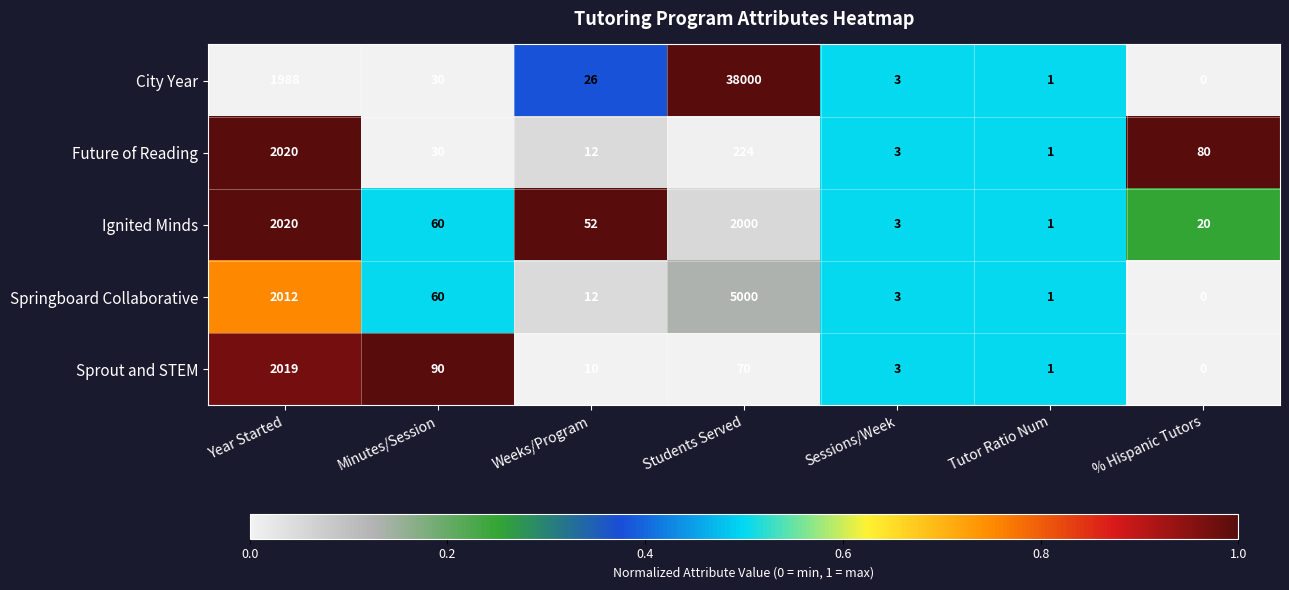

How many categories are shown in the chart?

7